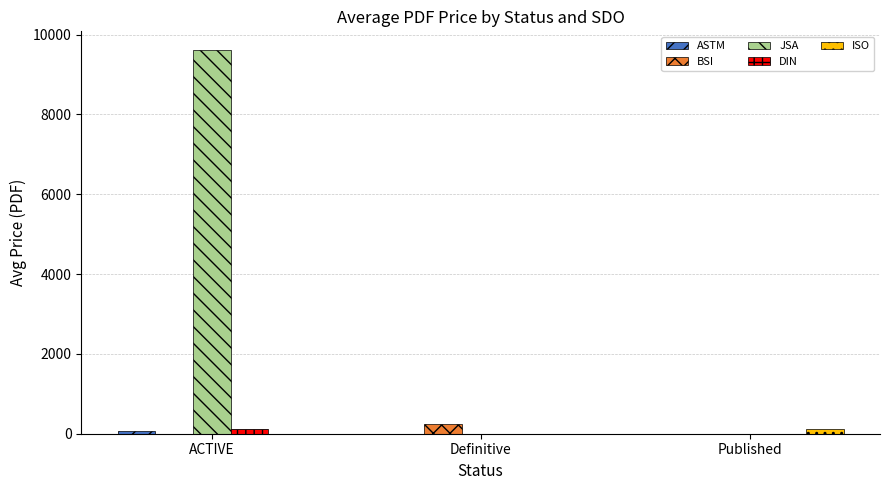

At which category is the sum across all series the highest?

ACTIVE